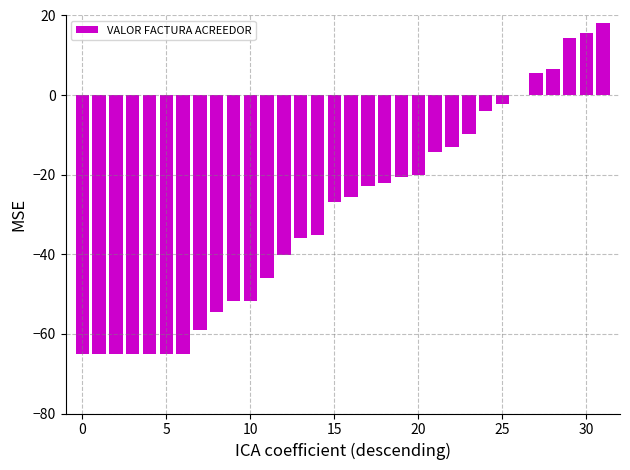

What is the sum of all values?

-950.7